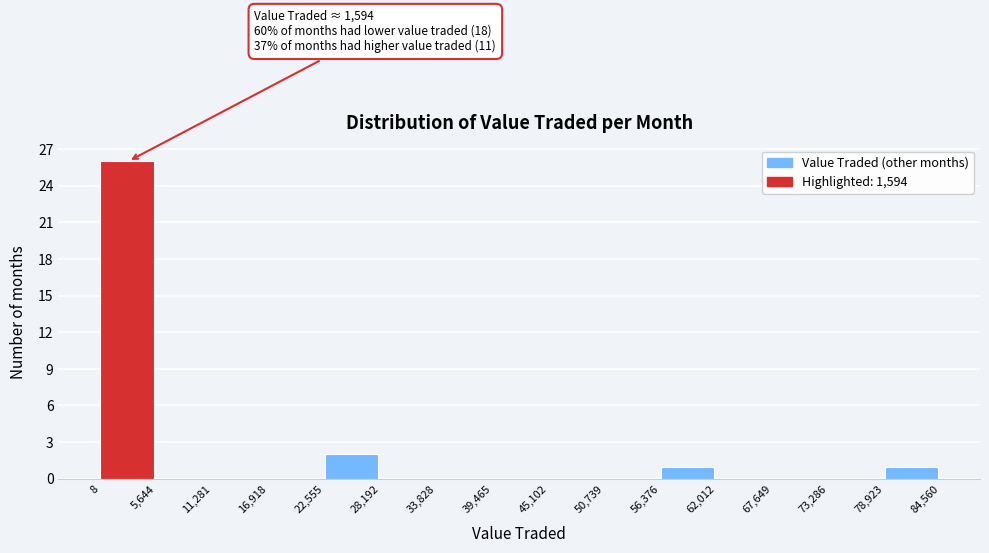

Over which range of the x-axis is the bar tallest?

8 to 5,644